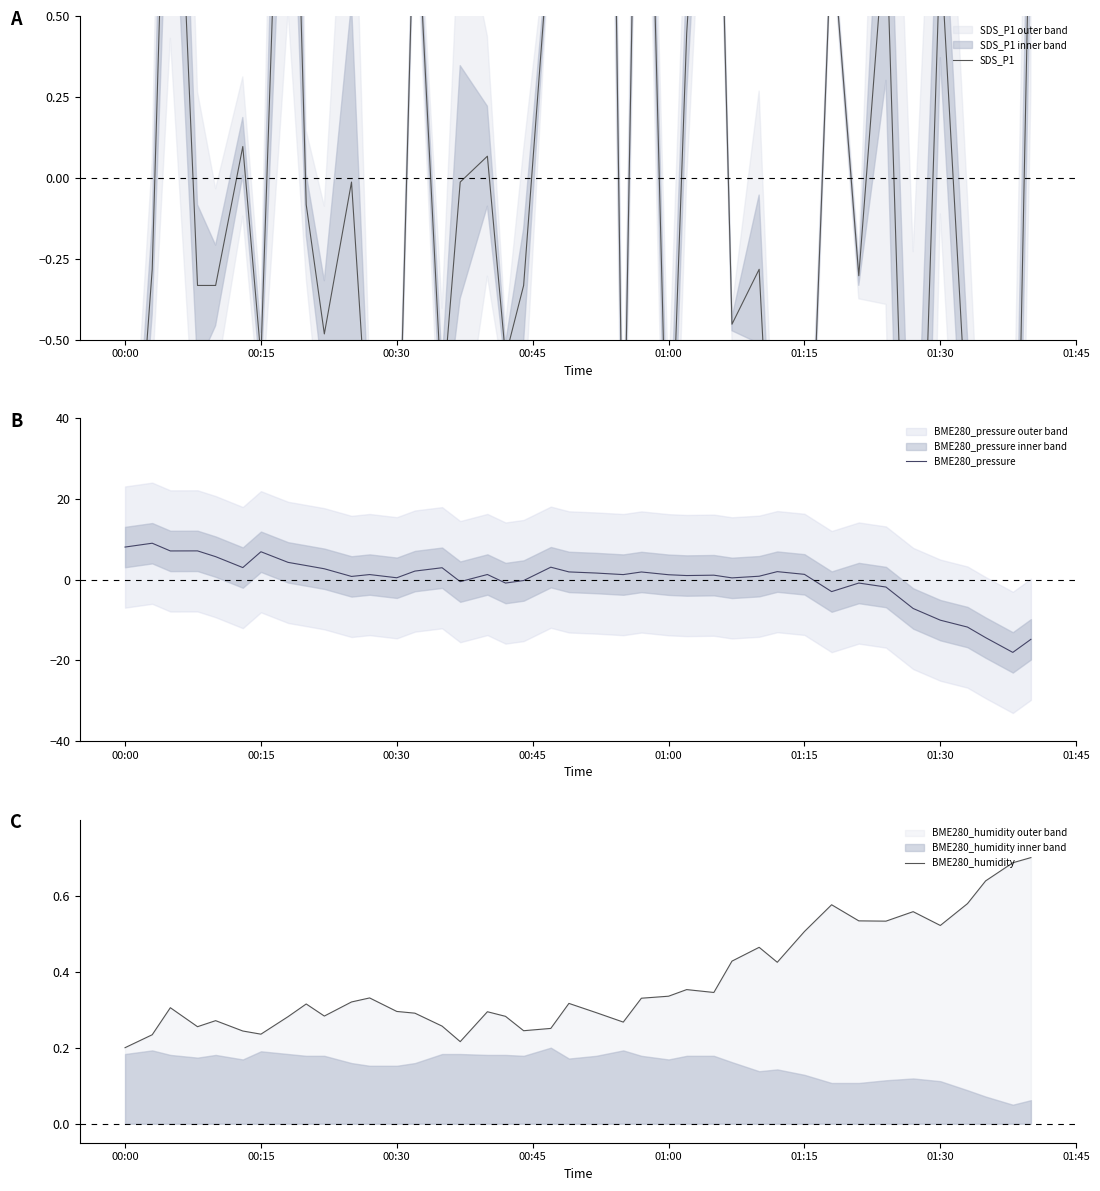

True or false: BME280_pressure has a value of 10.9 at 00:30.

False